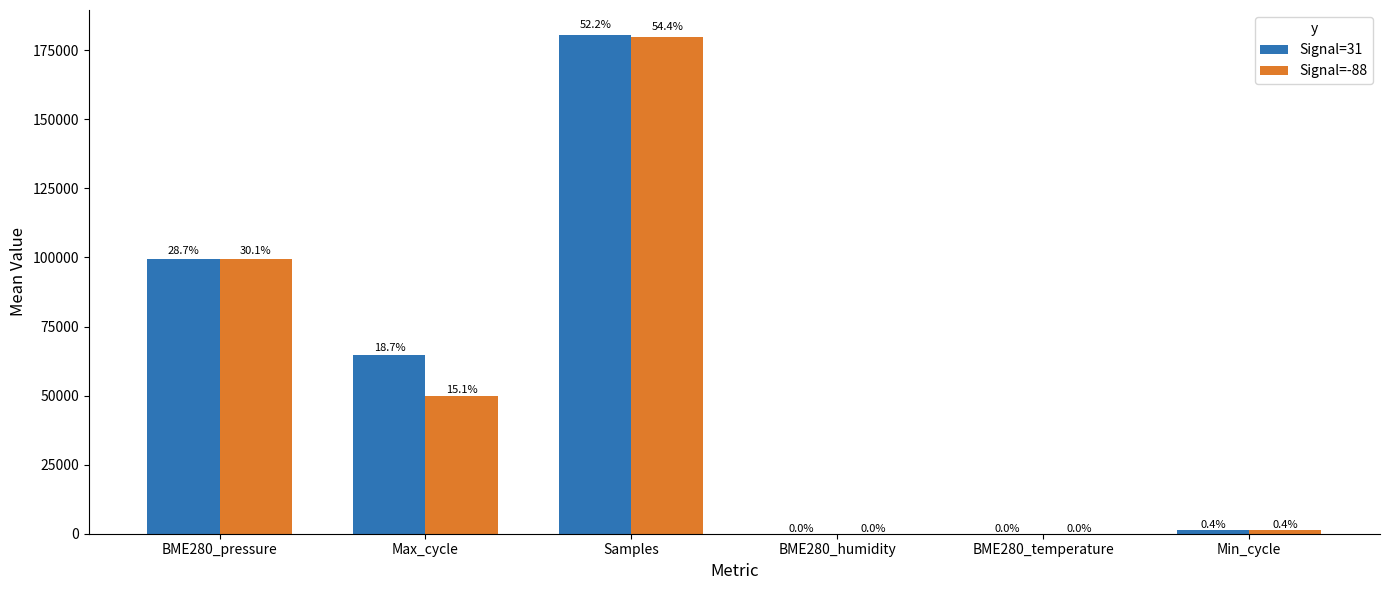

What are all the series names shown in the legend?

Signal=31, Signal=-88